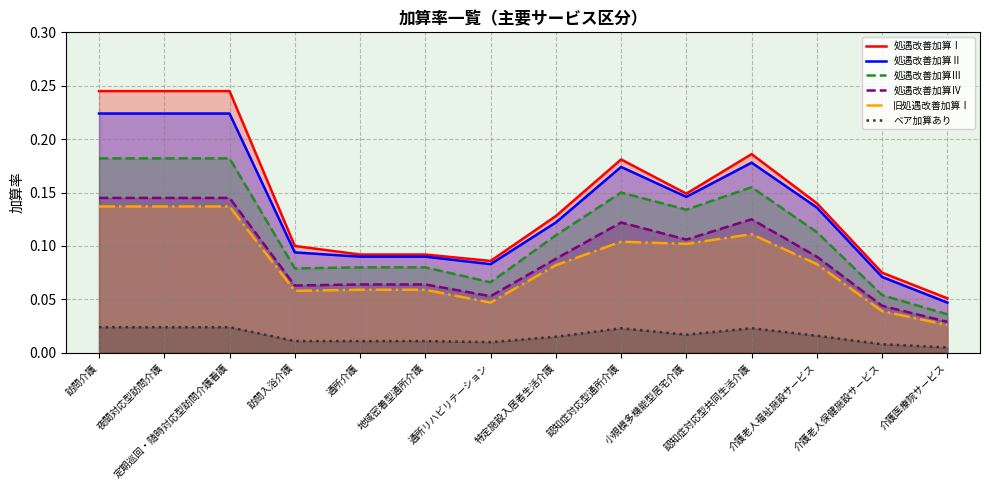

Which series has the largest total across all categories?

処遇改善加算Ⅰ